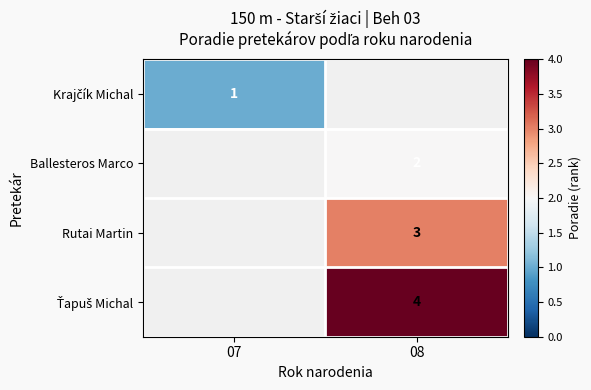

Which has a higher value, 07 or 08?

07